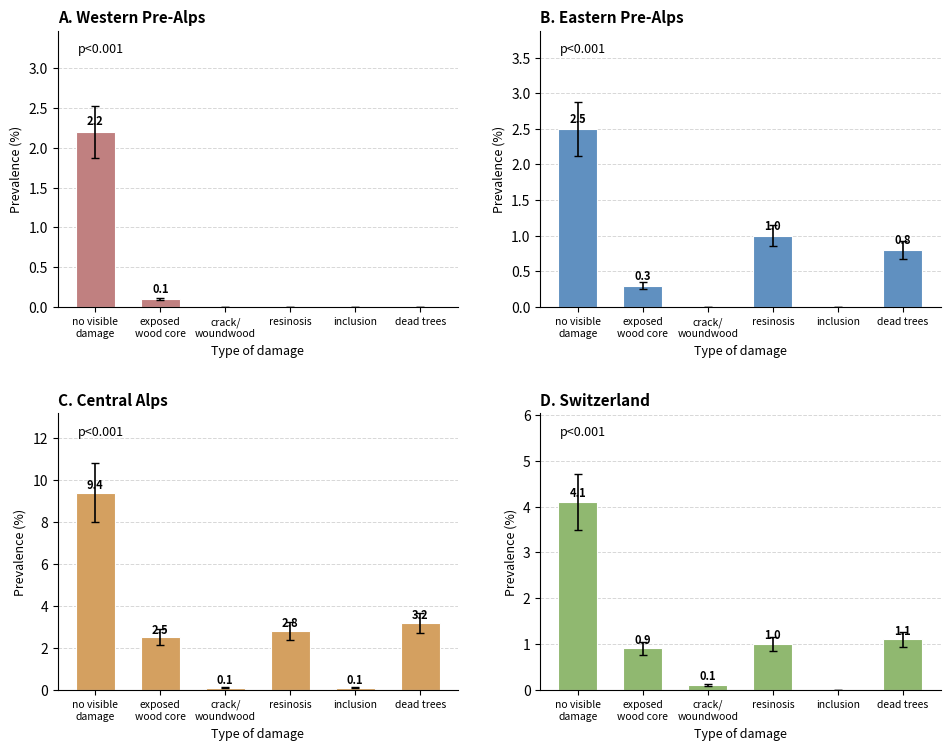

How many categories are shown in the chart?

6